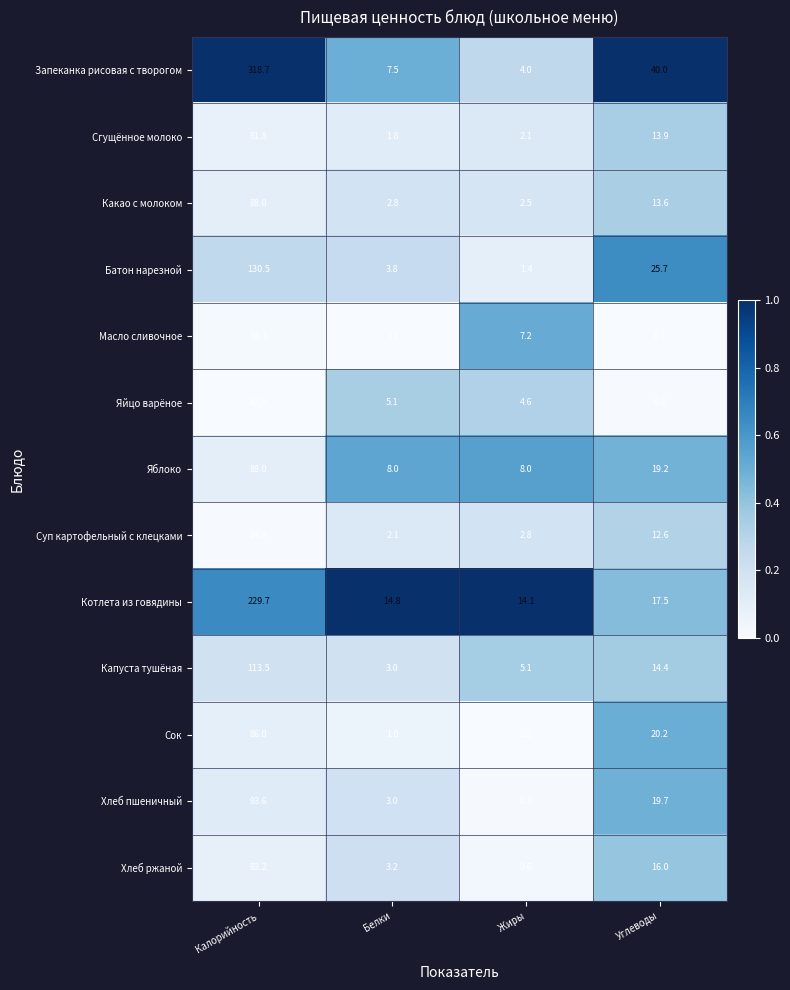

At Жиры, list the series in order from smallest to largest.

Сок, Хлеб пшеничный, Хлеб ржаной, Батон нарезной, Сгущённое молоко, Какао с молоком, Суп картофельный с клецками, Запеканка рисовая с творогом, Яйцо варёное, Капуста тушёная, Масло сливочное, Яблоко, Котлета из говядины